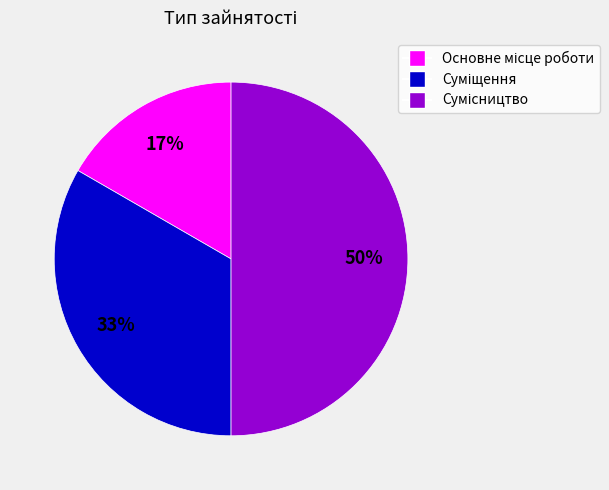

To the nearest percent, what is the difference between the largest and smallest slice percentages?

33%